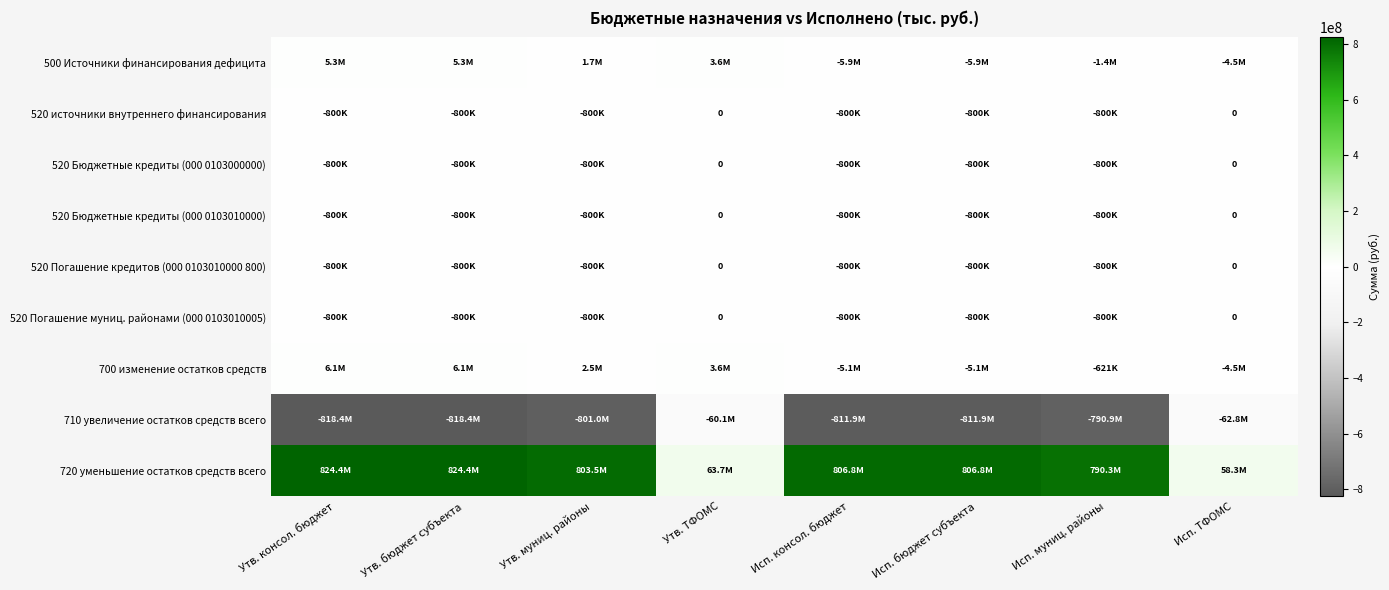

At which label does 700 изменение остатков средств reach its peak?

Утв. консол. бюджет